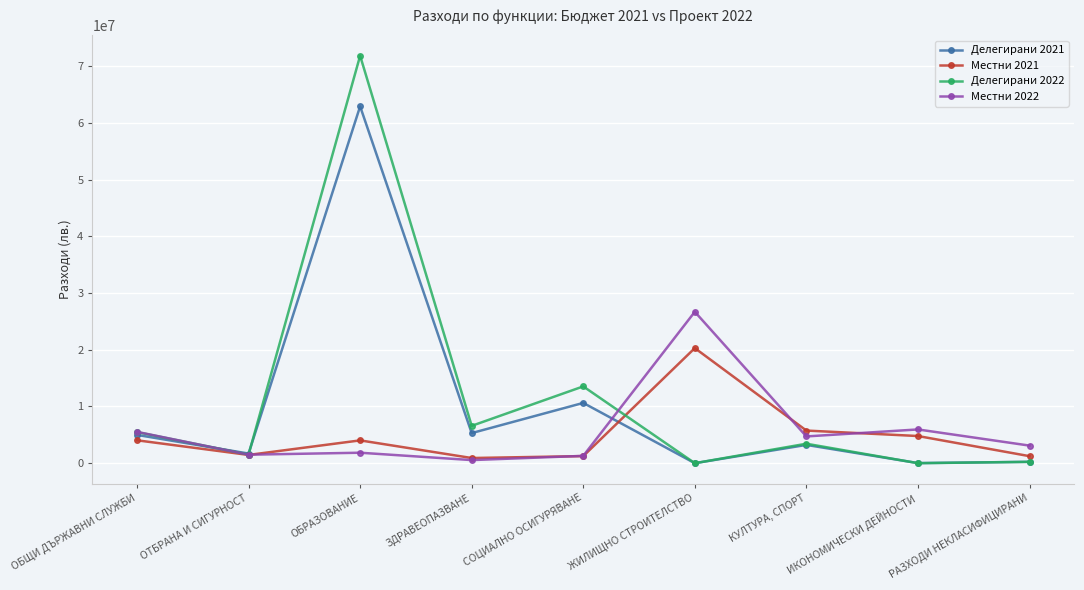

Where is Делегирани 2021 nearest to the value 31469732?

СОЦИАЛНО ОСИГУРЯВАНЕ